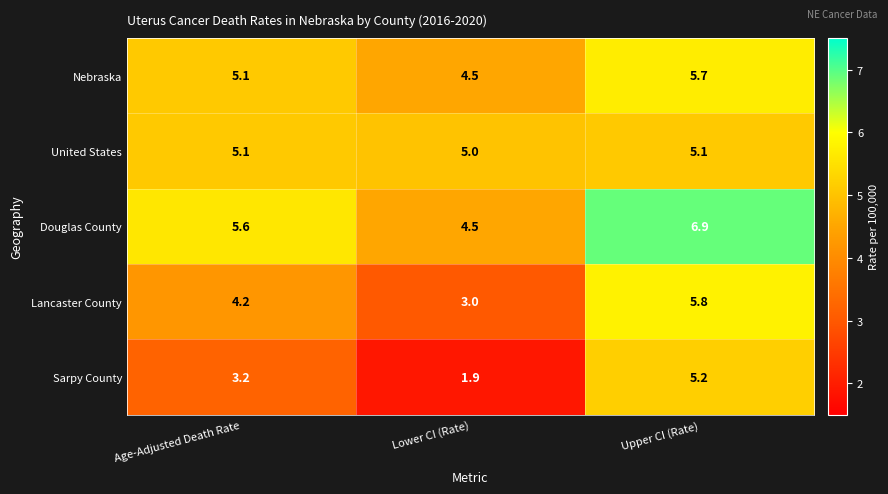

What is the difference between the maximum and minimum values in the Nebraska series?

1.2